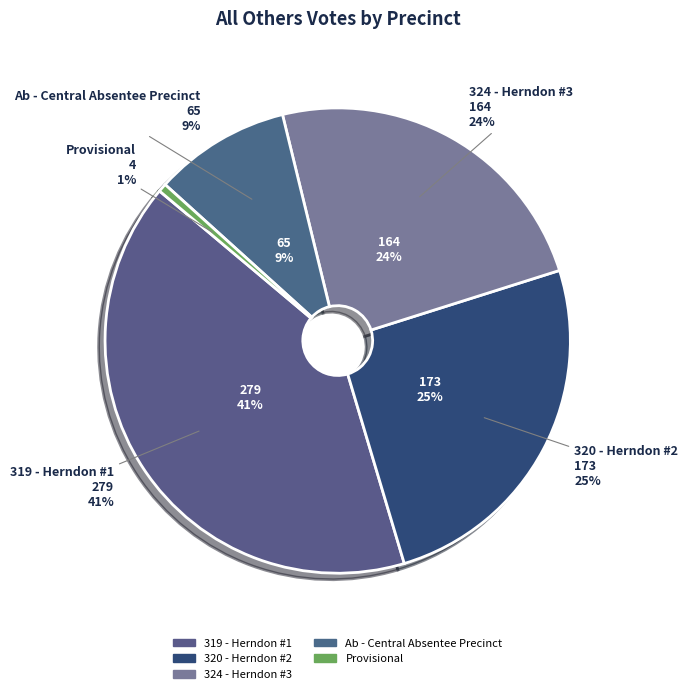

Which category has the biggest portion of the pie?

319 - Herndon #1